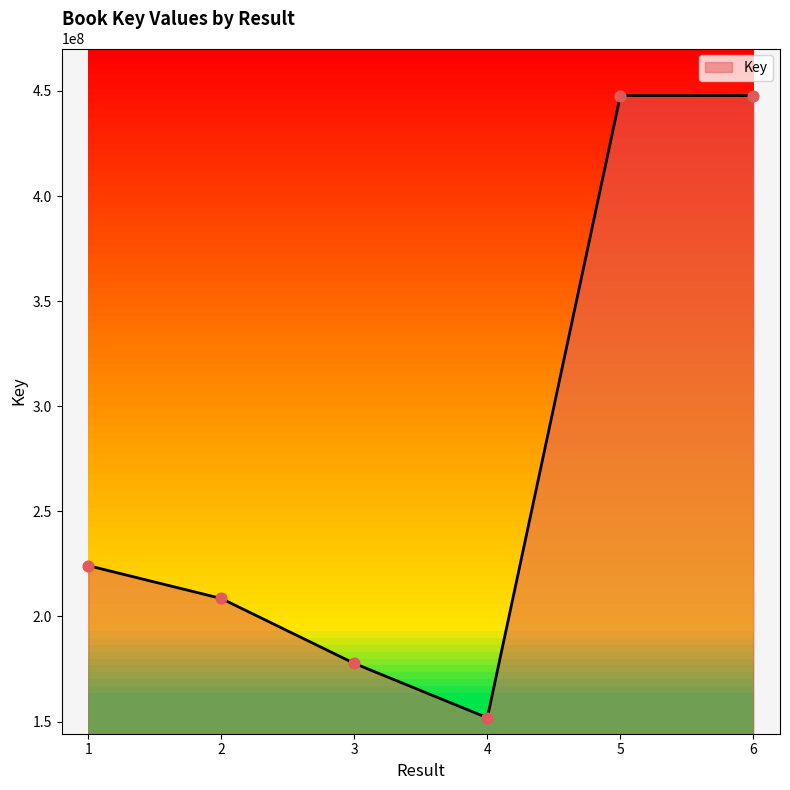

What is the ratio of the value at 1 to the value at 5?

0.5